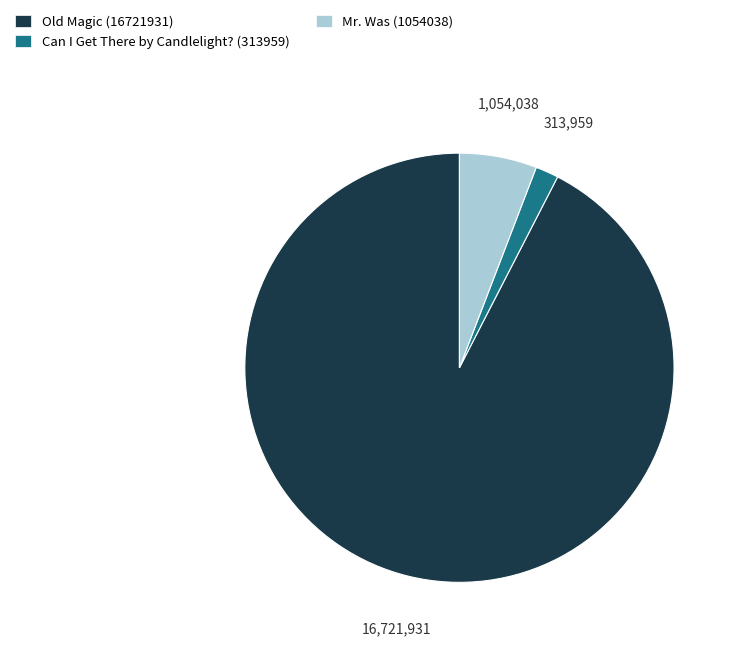

How many segments does this pie chart have?

3